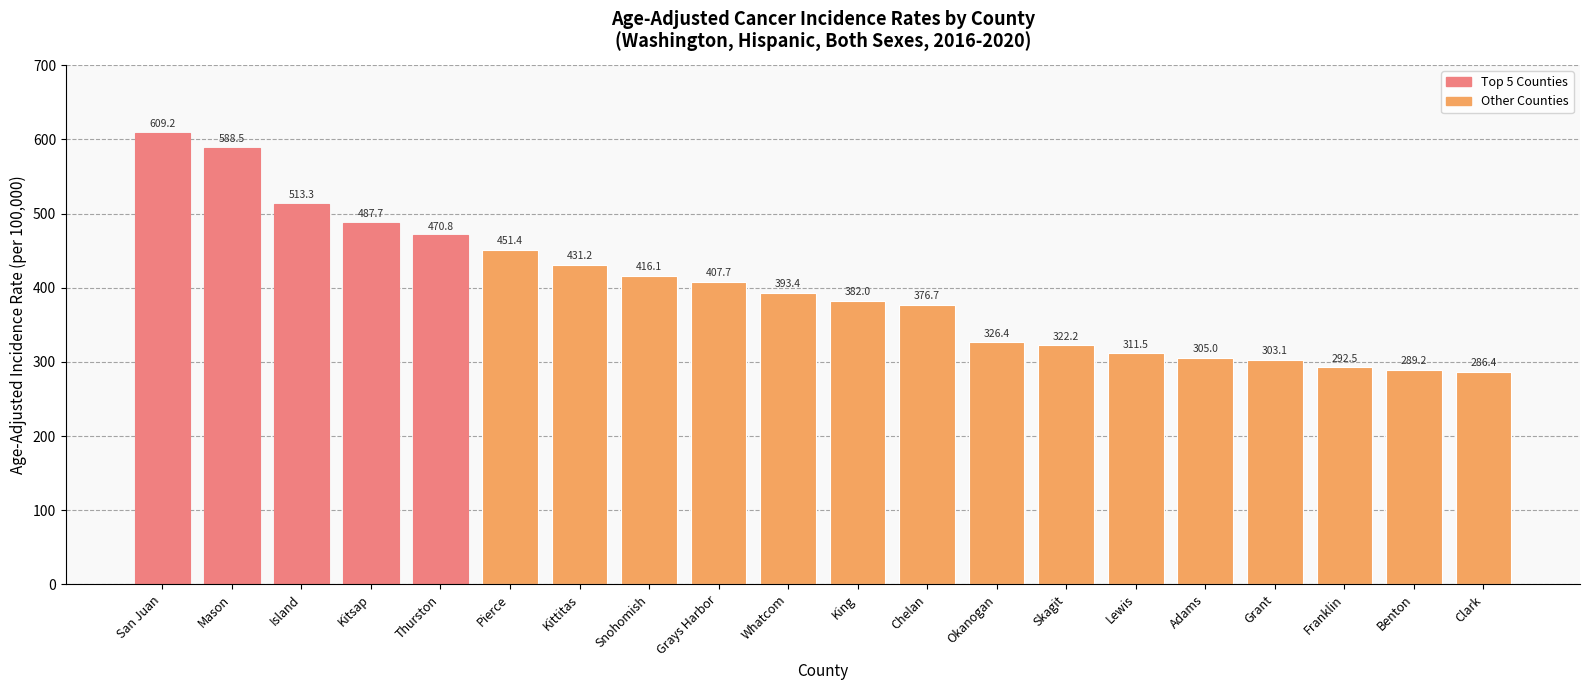

List the labels in order of value, largest first.

San Juan, Mason, Island, Kitsap, Thurston, Pierce, Kittitas, Snohomish, Grays Harbor, Whatcom, King, Chelan, Okanogan, Skagit, Lewis, Adams, Grant, Franklin, Benton, Clark